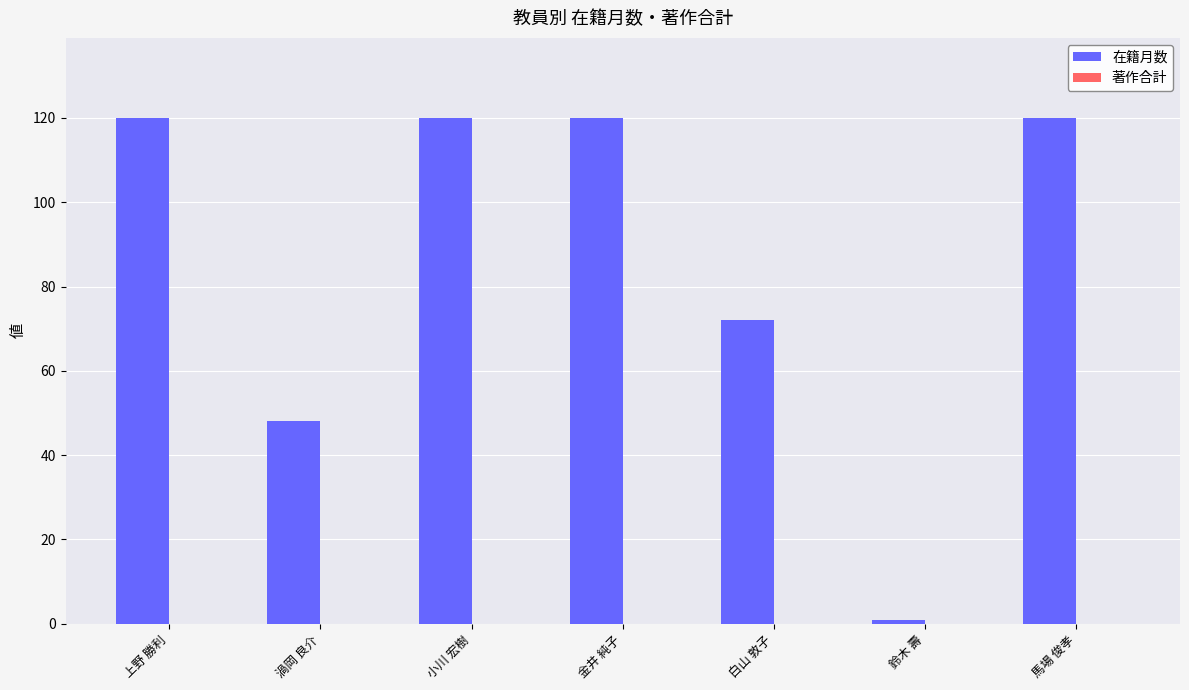

What is the label of the 3rd bar from the left?

小川 宏樹